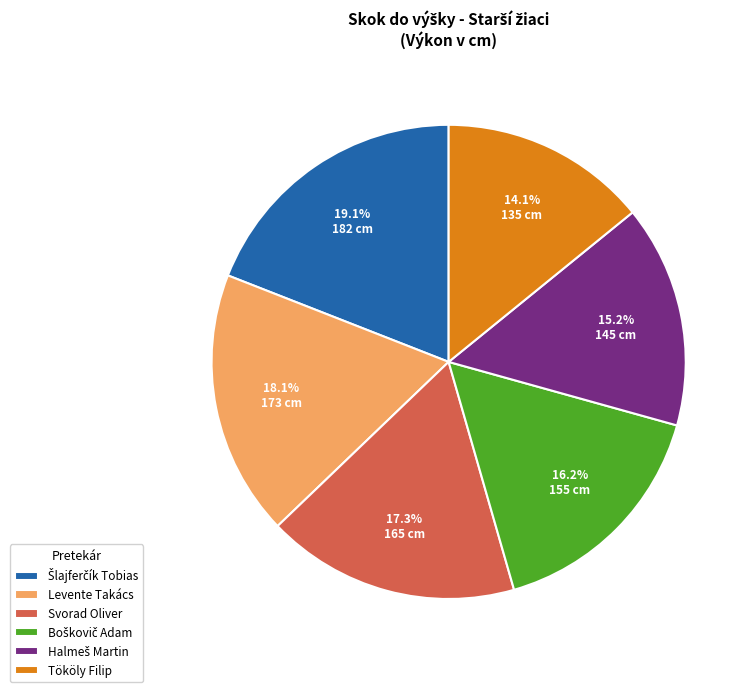

Does any single category account for the majority?

No